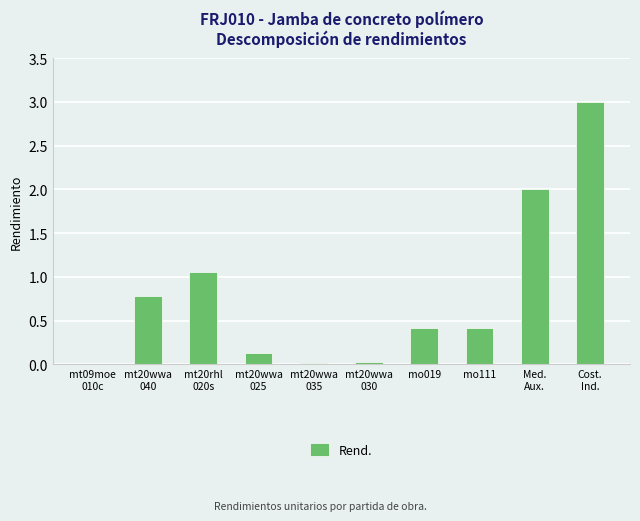

What is the sum of all values?

7.8